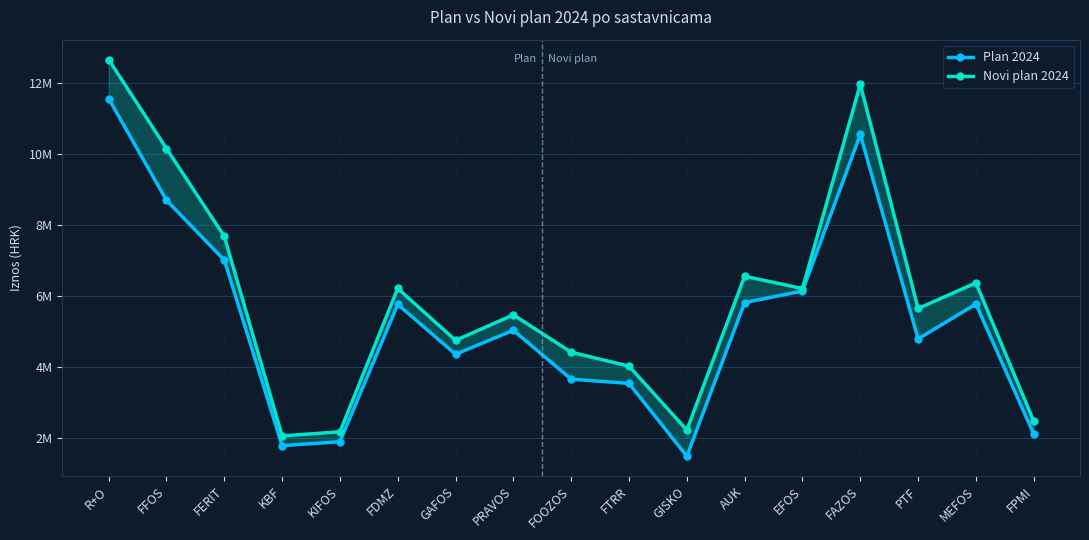

Which series has the largest total across all categories?

Novi plan 2024